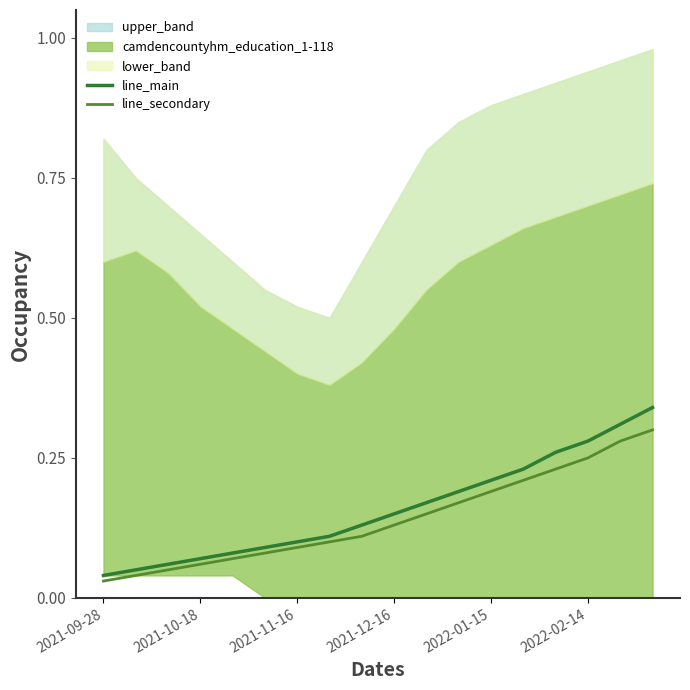

Which has a higher value, 2022-02-14 or 2022-01-15?

2022-02-14